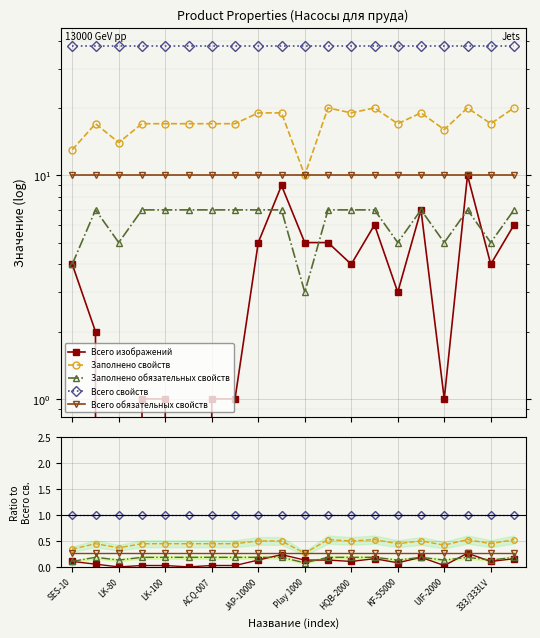

True or false: Всего обязательных свойств and Всего свойств intersect in this chart.

False